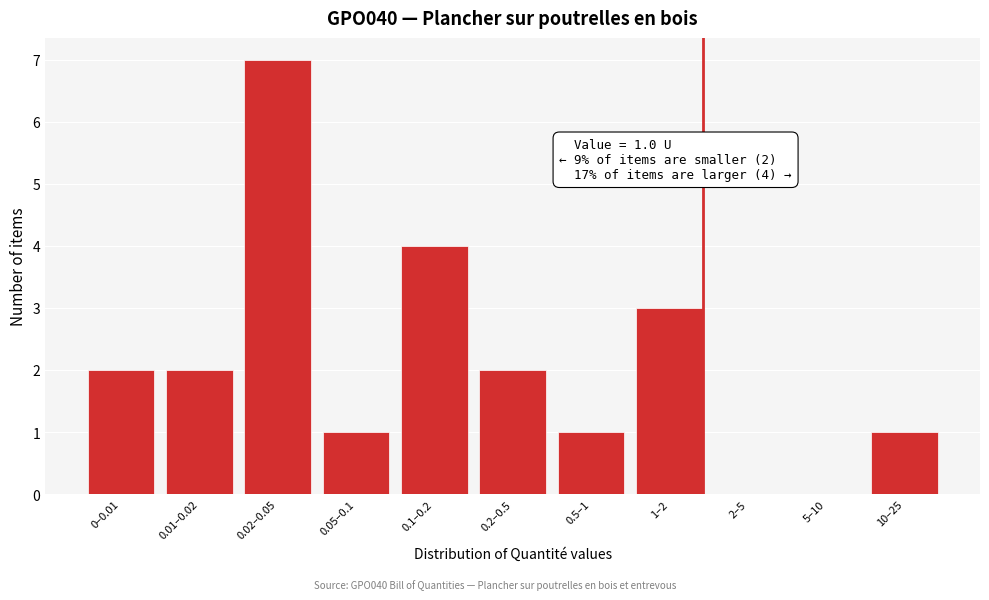

Reading left to right, transcribe all the data shown in this chart.

0–0.01=2	0.01–0.02=2	0.02–0.05=7	0.05–0.1=1	0.1–0.2=4	0.2–0.5=2	0.5–1=1	1–2=3	2–5=0	5–10=0	10–25=1